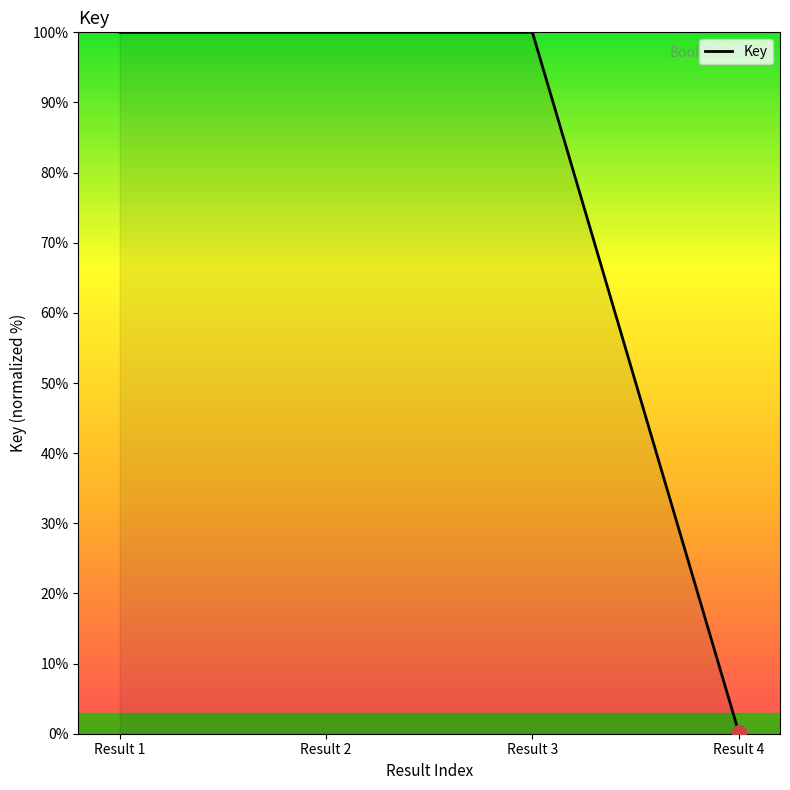

True or false: the data shows 135.0 at Result 3.

False